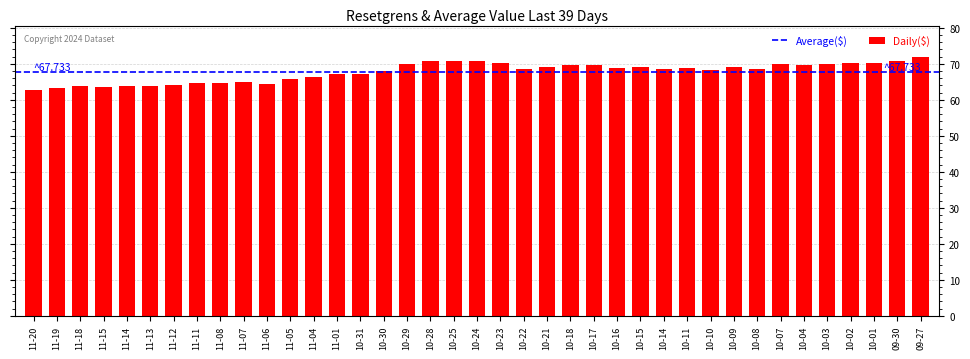

What is the minimum value shown in the chart?

62.6